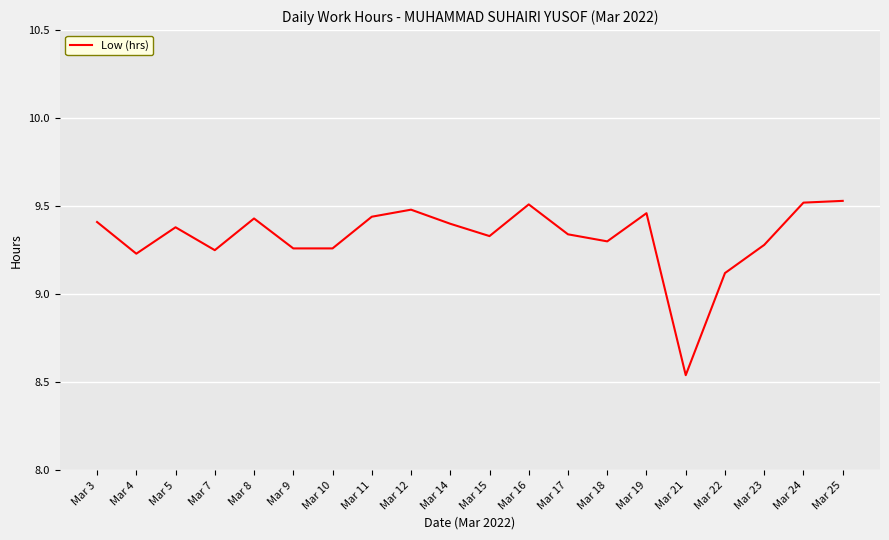

The value at Mar 22 is 12.3. True or false?

False